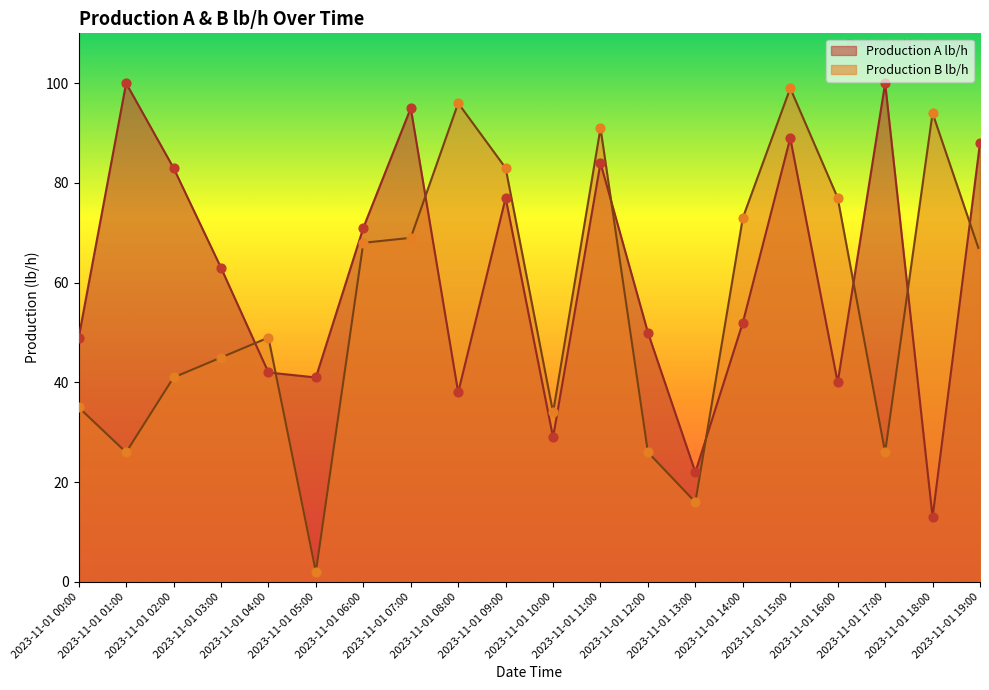

At which category is the sum across all series the highest?

2023-11-01 15:00